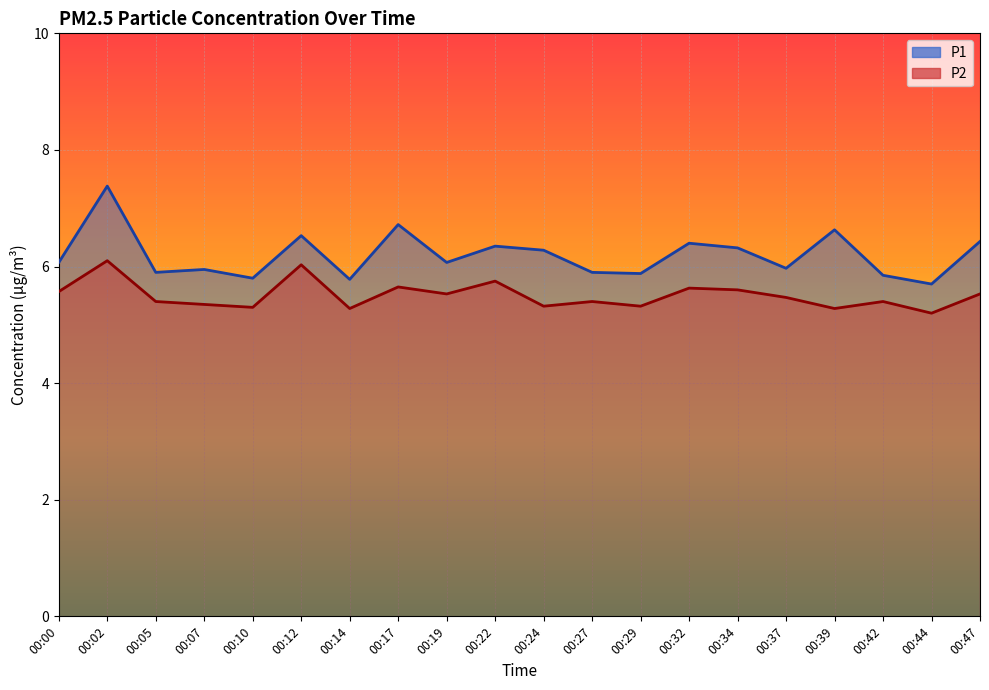

In P1, how many points are lower than both neighbors (excluding endpoints)?

7